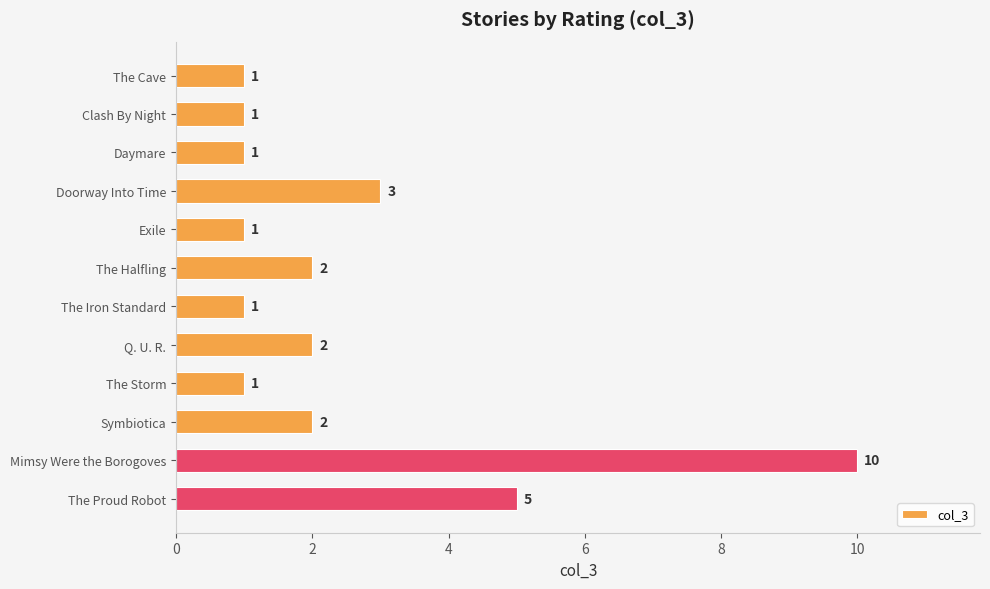

How many values are between 1 and 3?

10